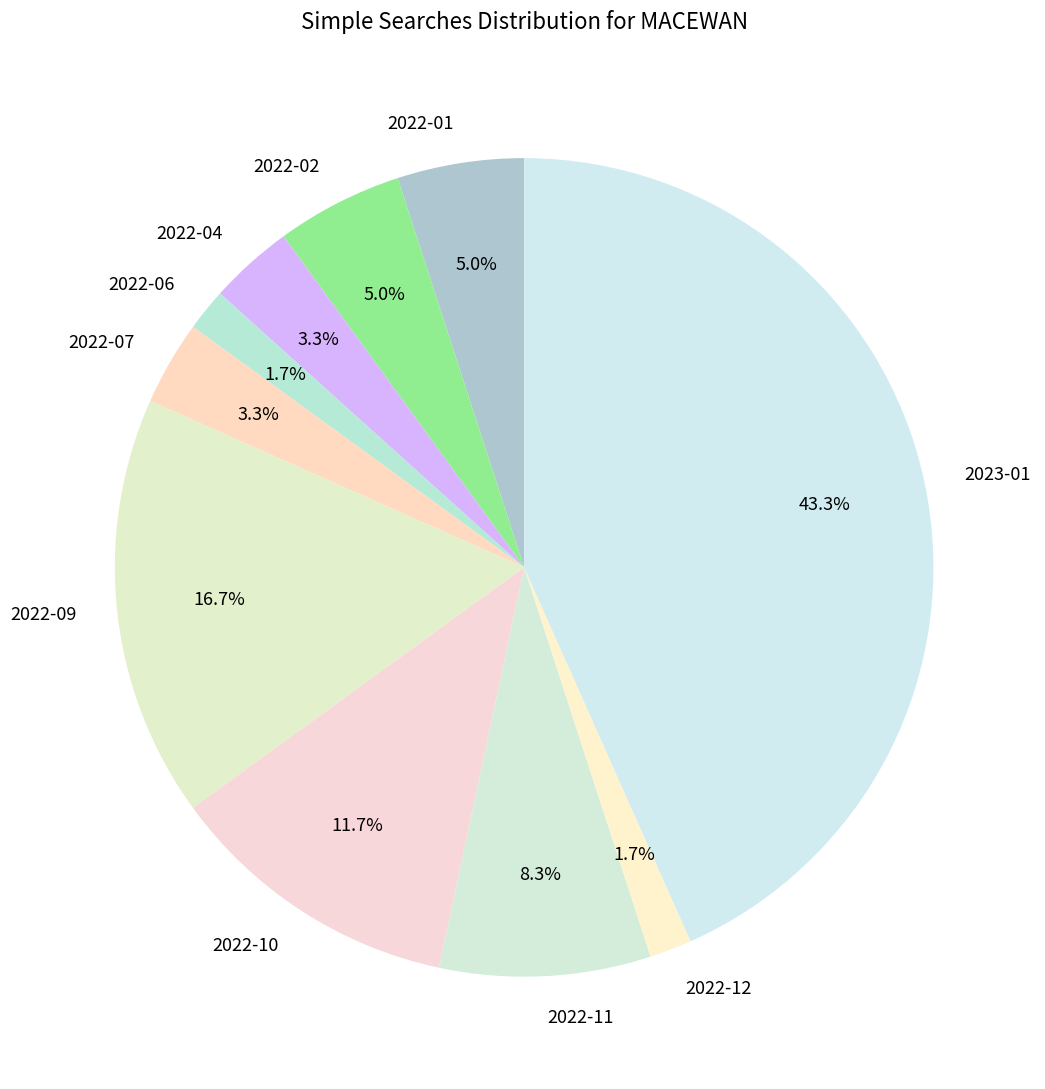

Is 2022-10 the majority of the pie?

No